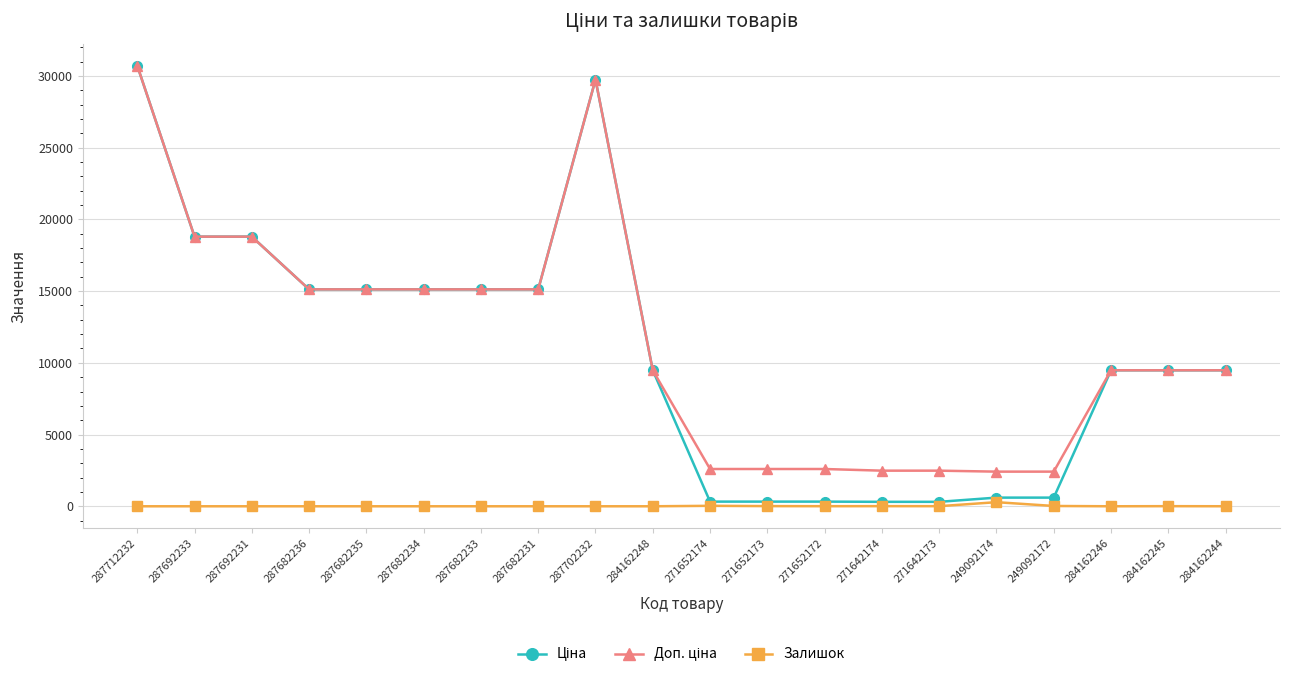

Which label corresponds to the largest value in the chart?

287712232